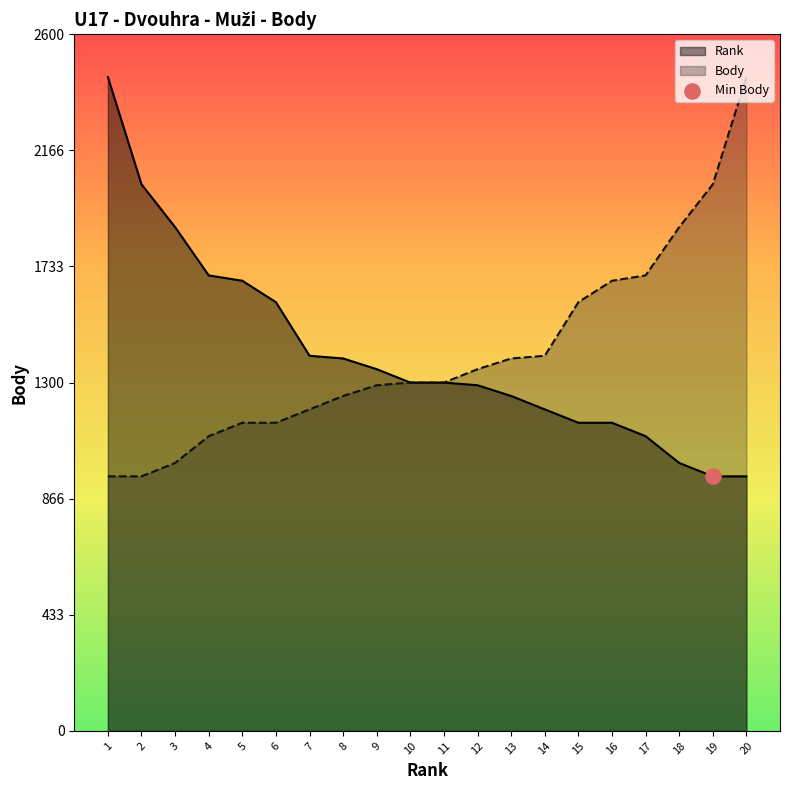

What is the spread (max minus min) of values at 14?

200